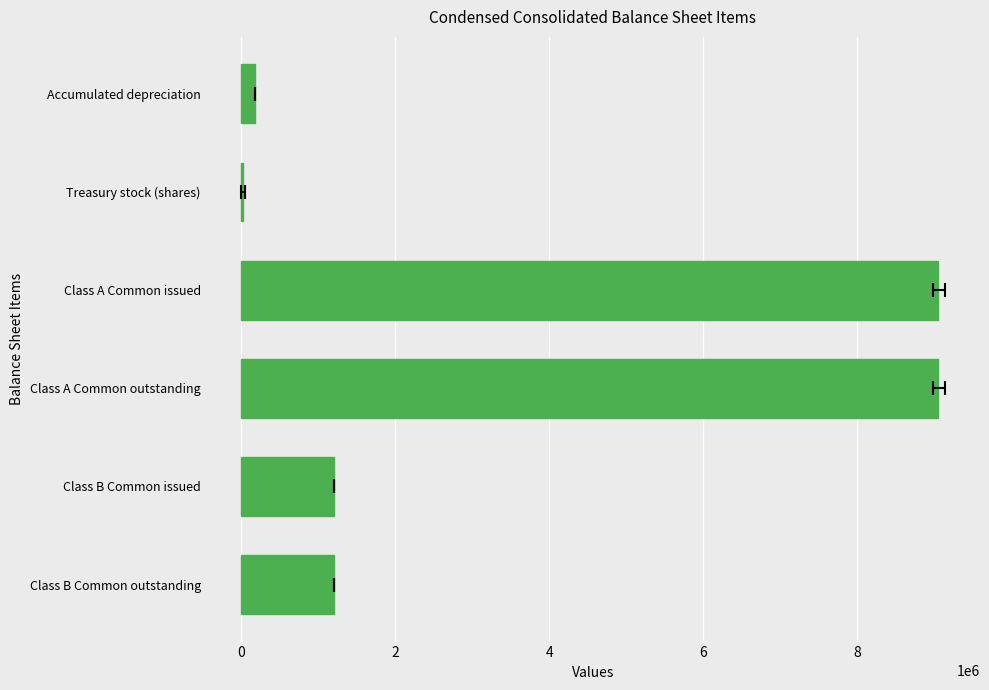

Are the bars horizontal?

Yes